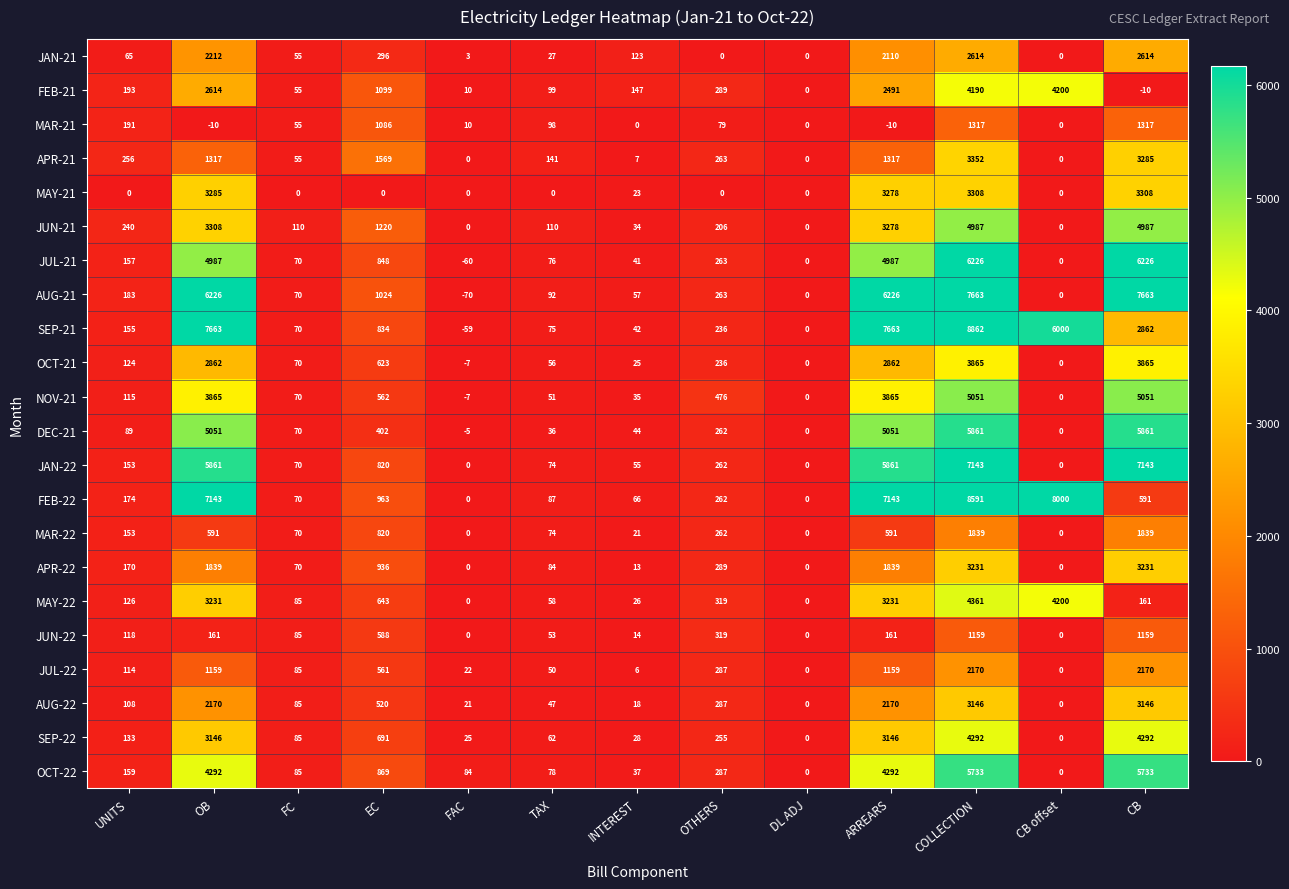

How many data points in NOV-21 are less than 115?

6